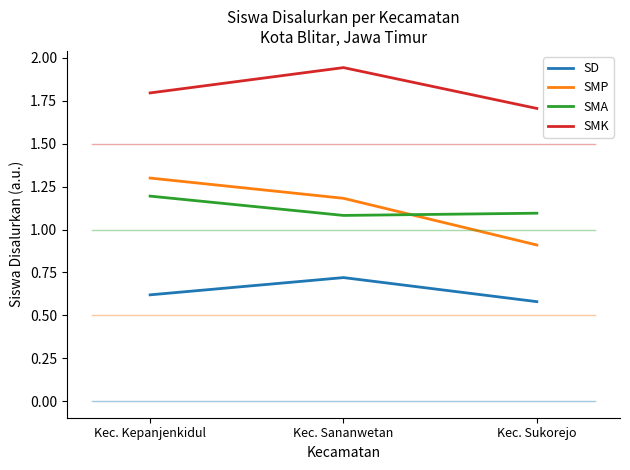

What is the difference between the maximum and minimum values in the SMA series?

0.1